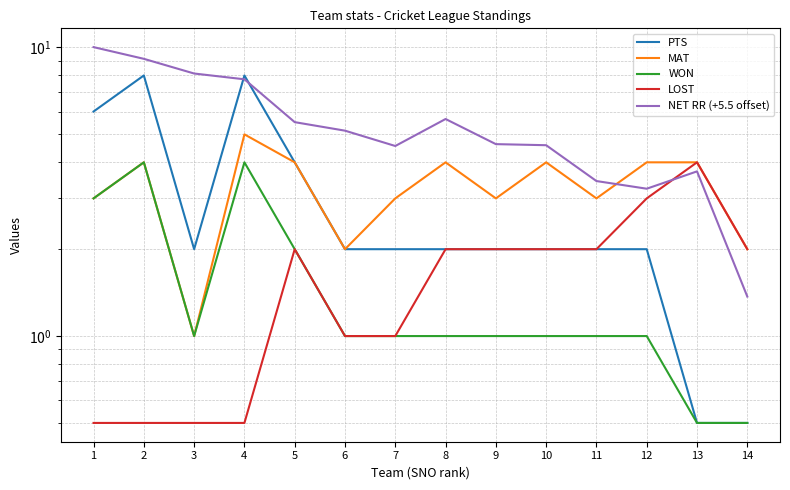

What value does the LOST series have at 11?

2.0